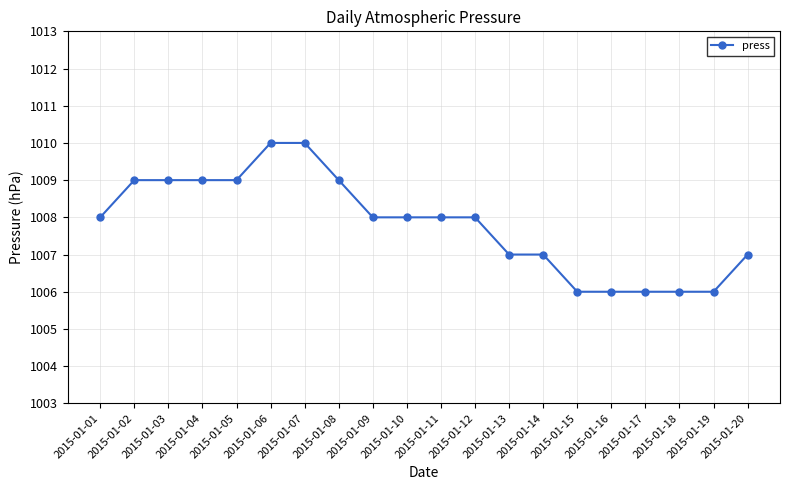

What is the sum of all values?

20156